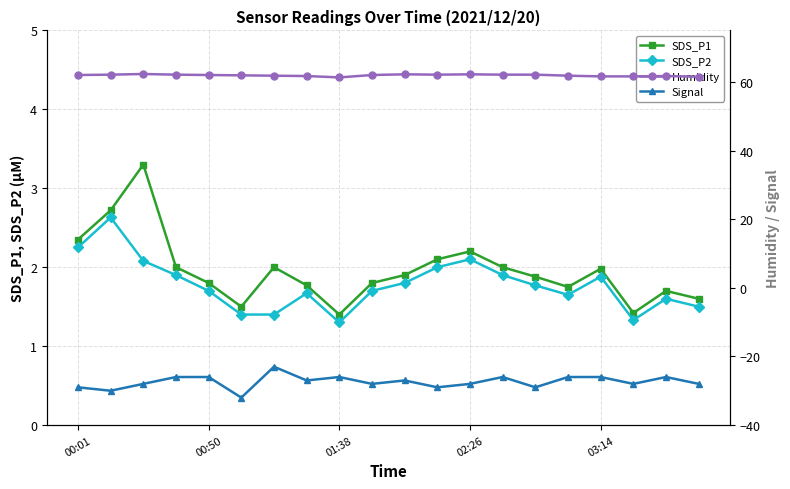

What is the highest value of the SDS_P1 series?

3.3